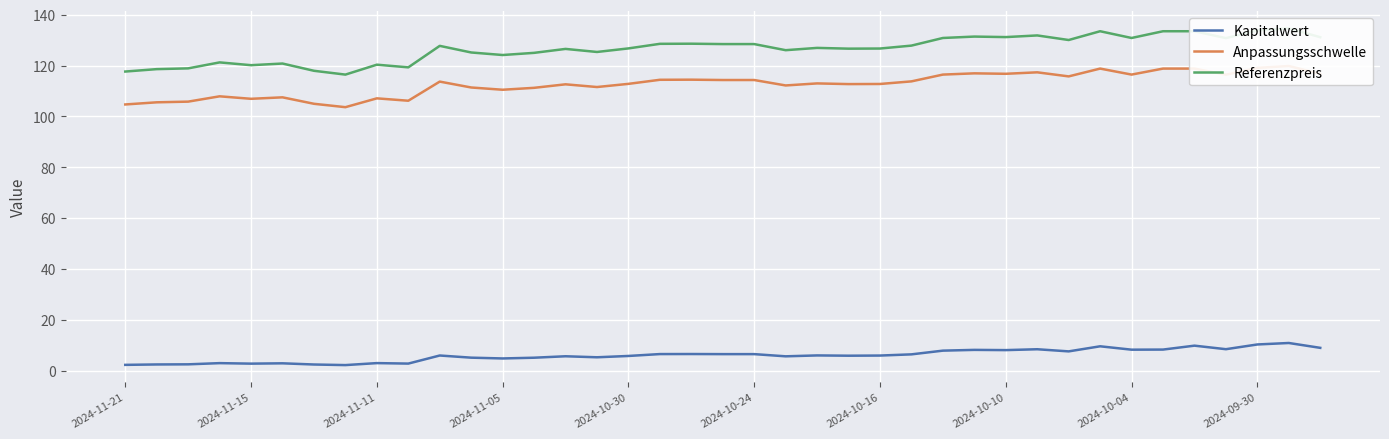

True or false: Referenzpreis and Kapitalwert cross at least once.

False